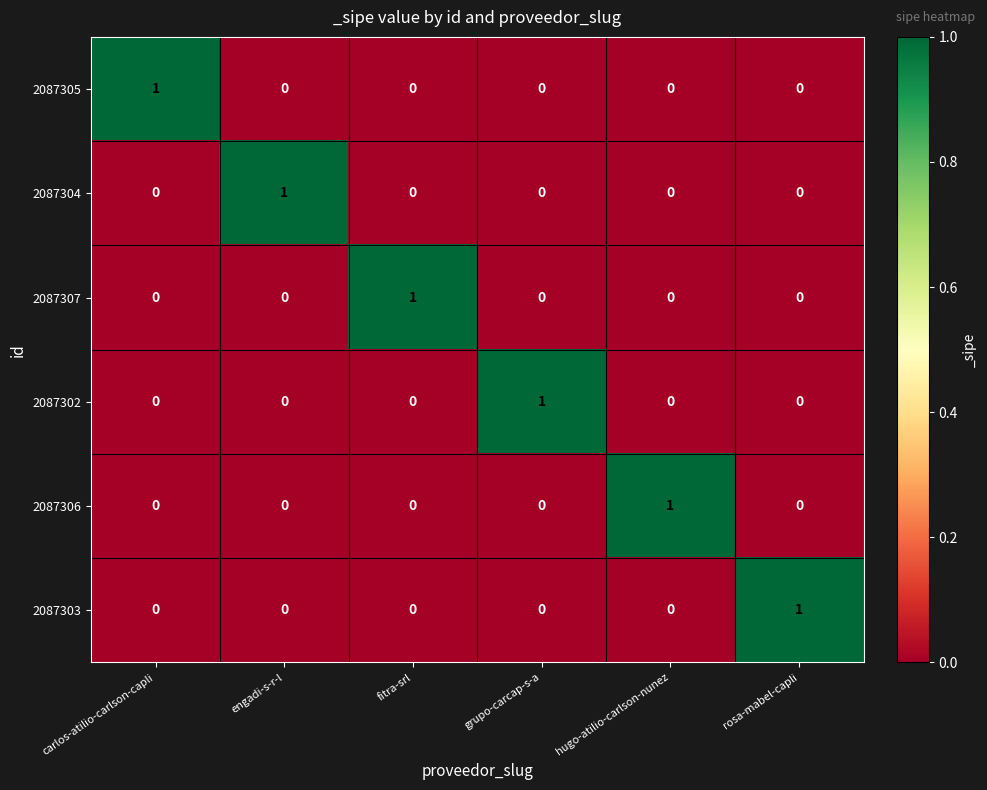

True or false: 2087304 has a value of 0 at hugo-atilio-carlson-nunez.

True